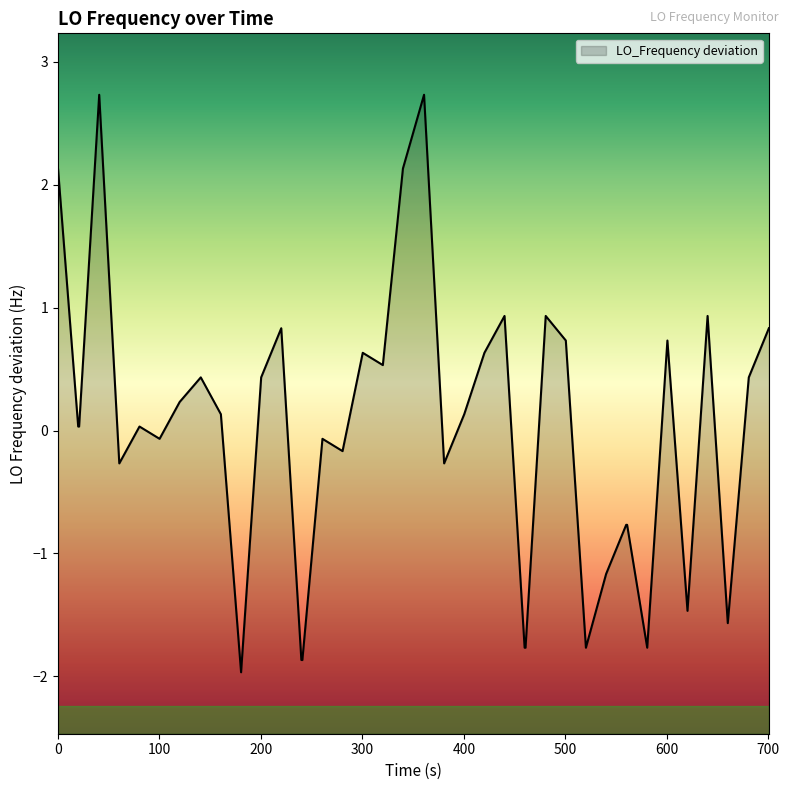

What is the maximum value shown in the chart?

2.7